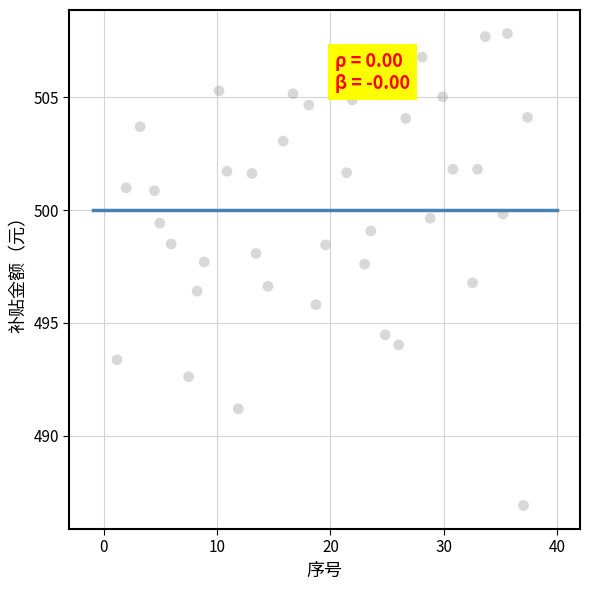

What is the range of Y values (max minus min)?

20.9